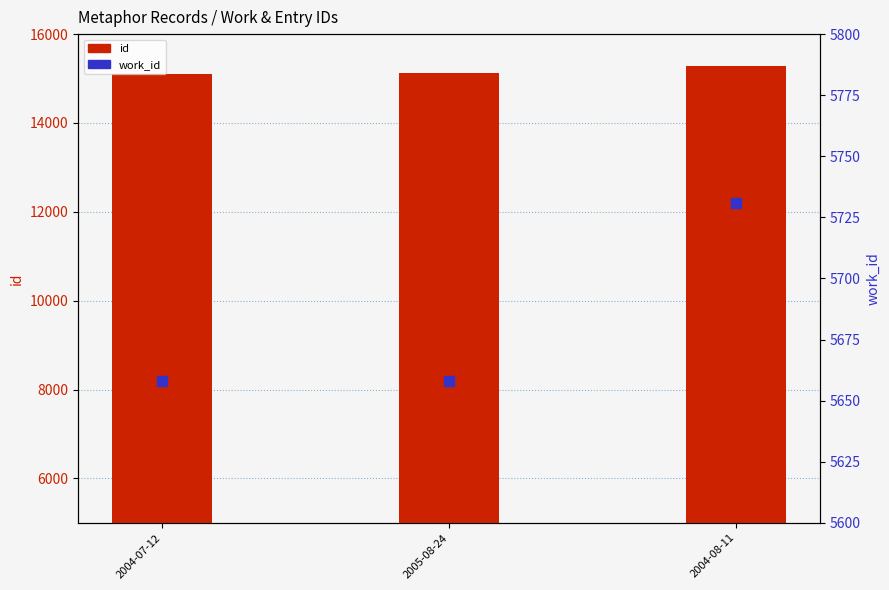

Is the value of id at 2004-08-11 greater than the value of work_id at 2004-08-11?

Yes